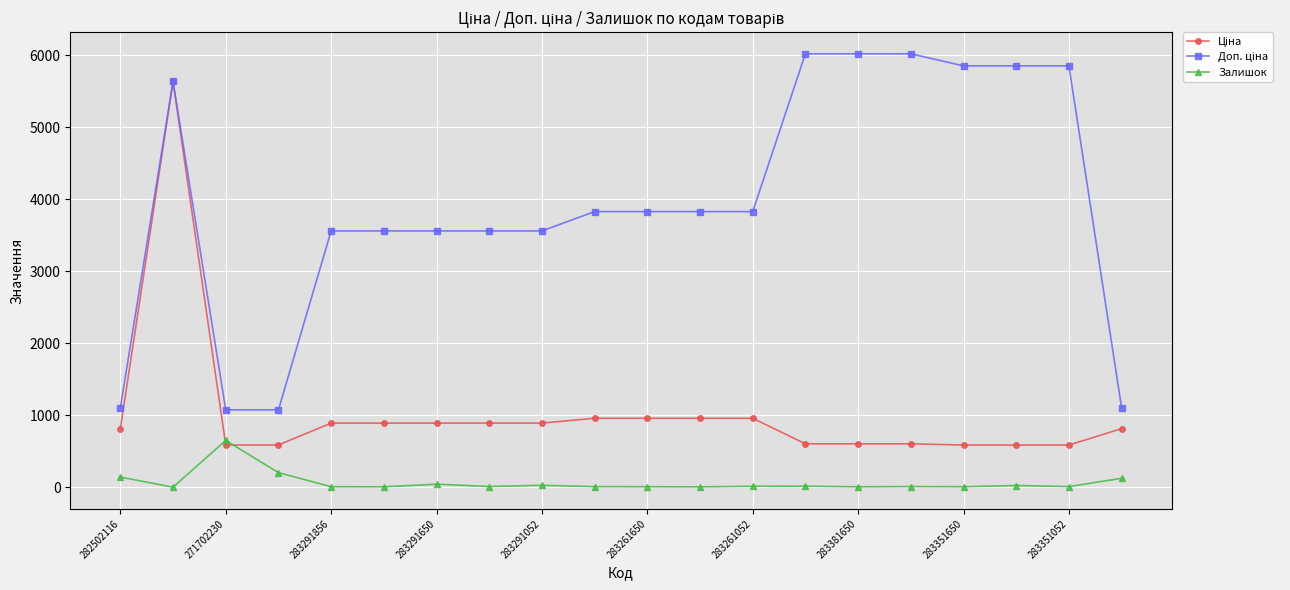

What is the highest value of the Залишок series?

649.0